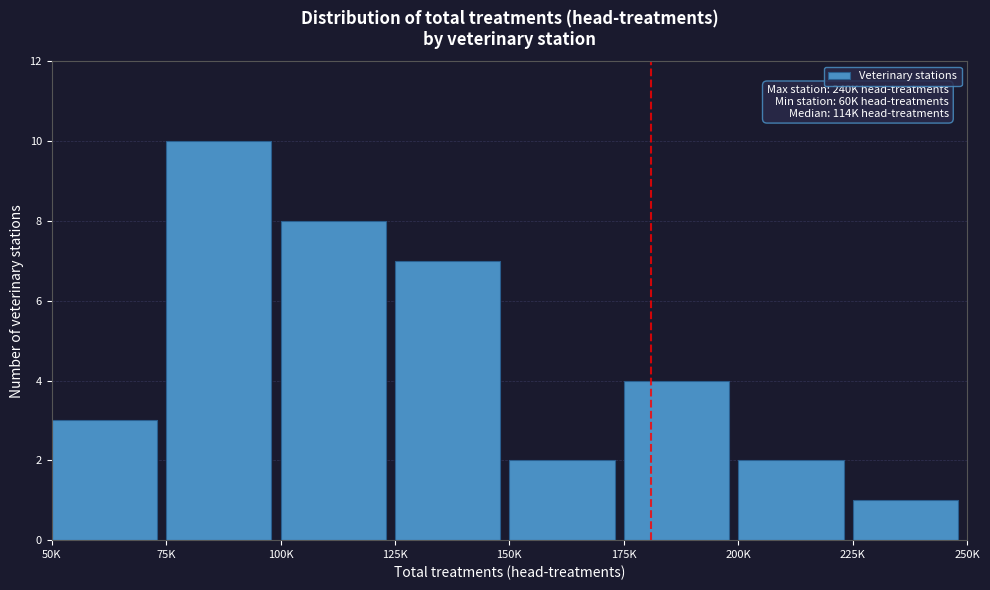

Reading right to left, list all the values displayed in this chart.

1	2	4	2	7	8	10	3